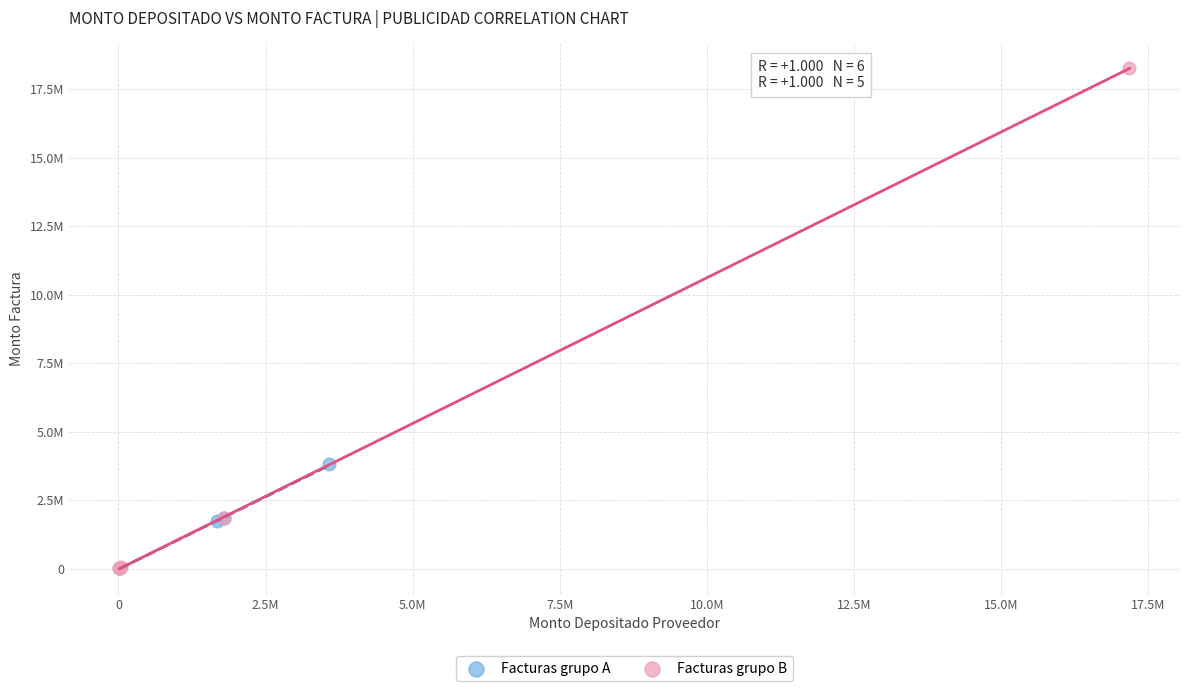

Which series contains the highest Y value?

Facturas grupo B